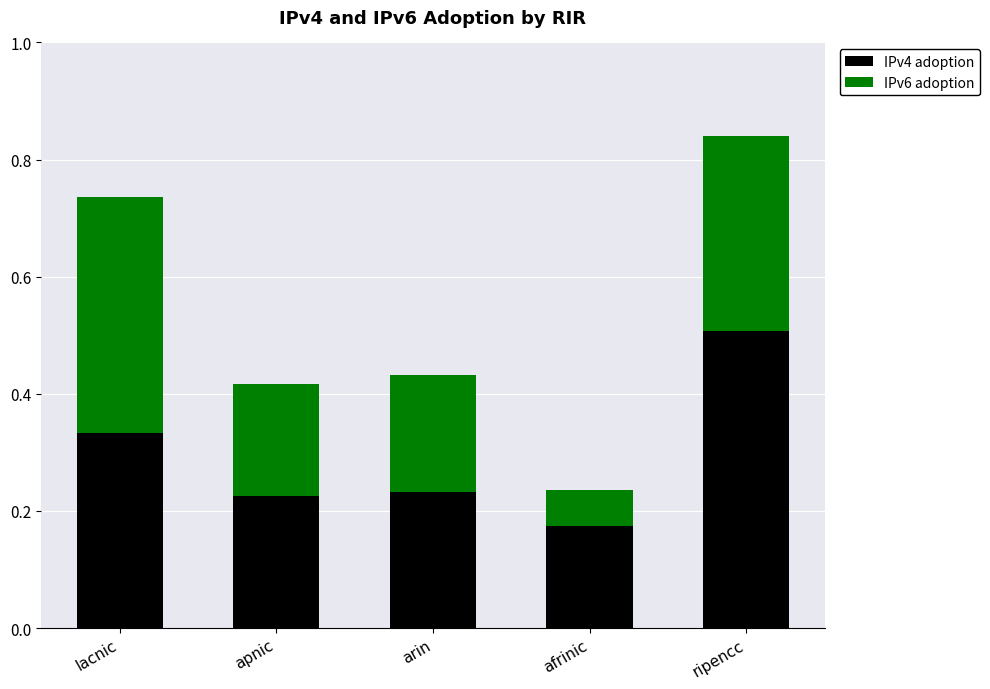

The IPv4 adoption series shows 0.2 at apnic. True or false?

True